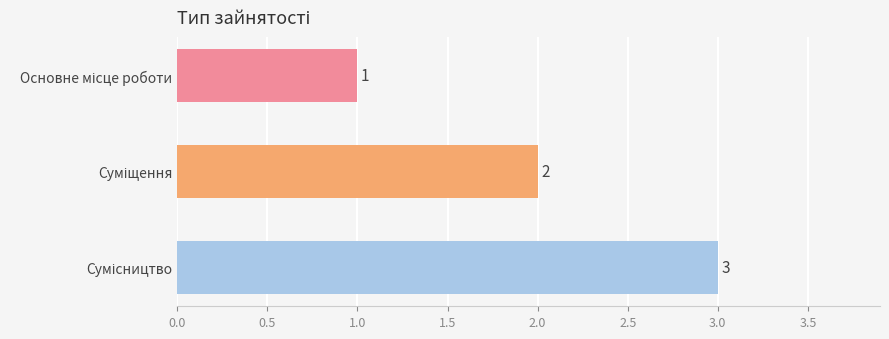

Count the number of categories in the chart.

3